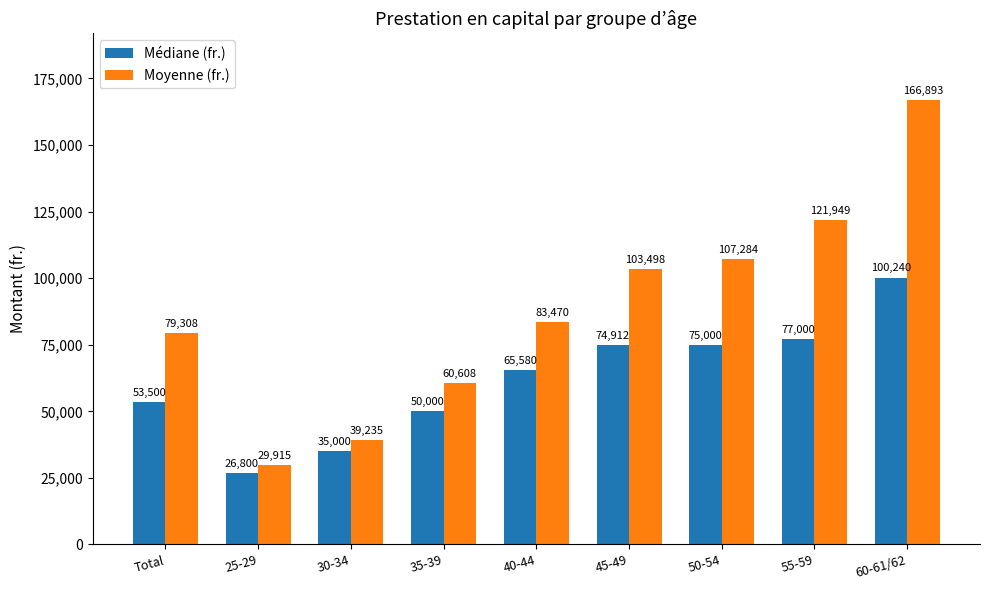

True or false: Médiane (fr.) has a value of 178604.6 at 60-61/62.

False